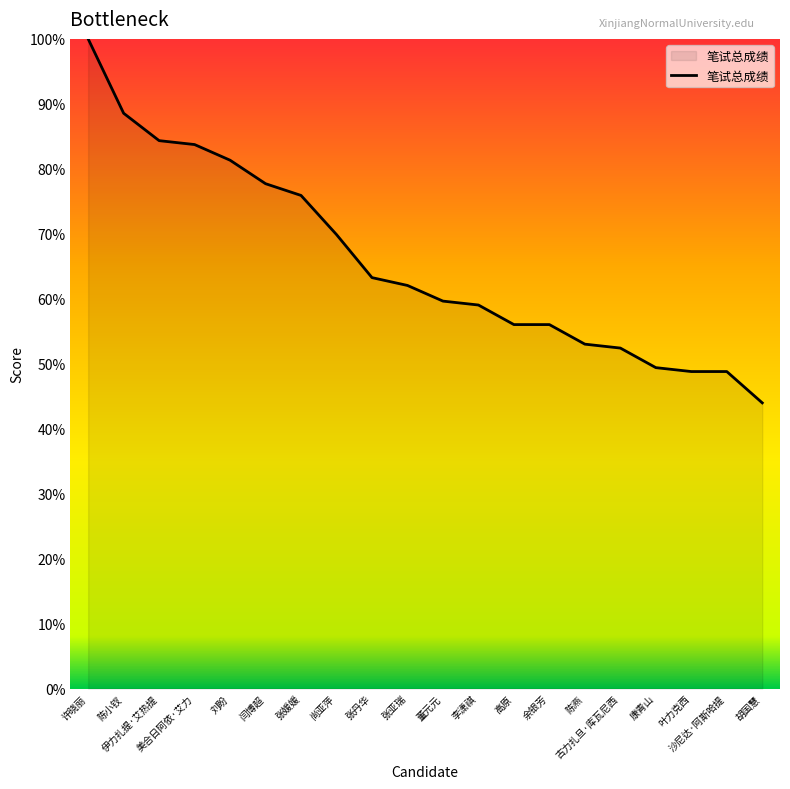

How many lines are shown in the chart?

1